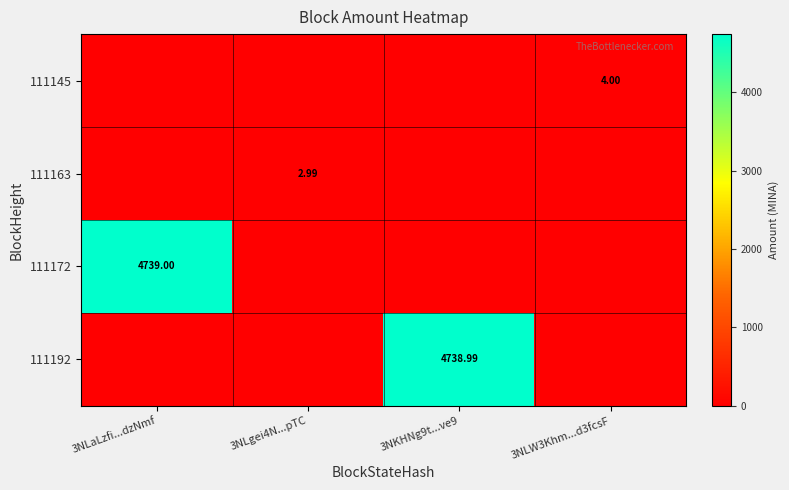

Between 3NLaLzfi...dzNmf and 3NLgei4N...pTC, which series saw the biggest shift?

111172